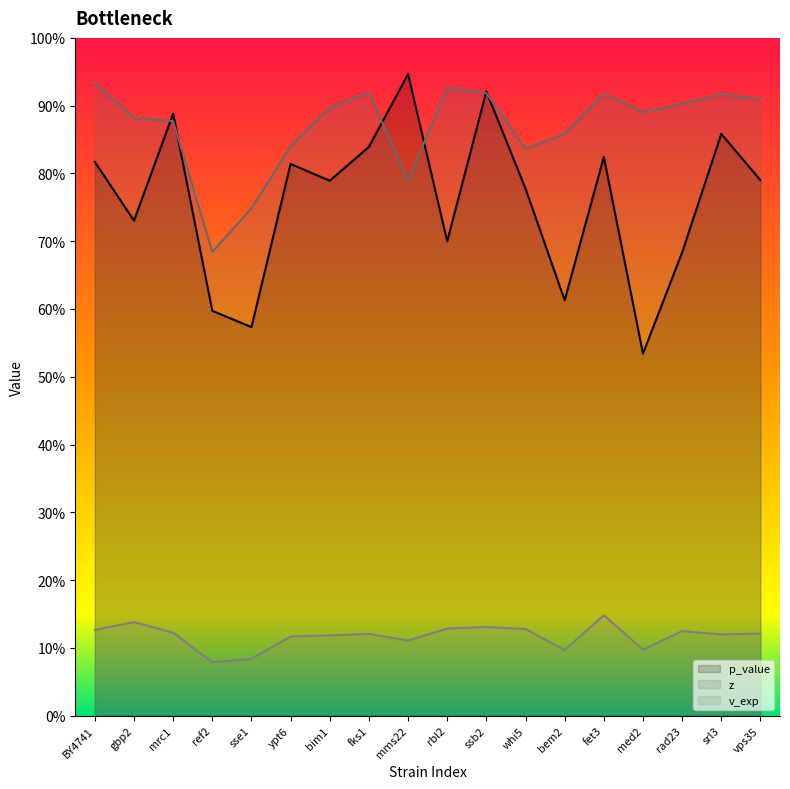

Where is p_value nearest to the value 0?

med2